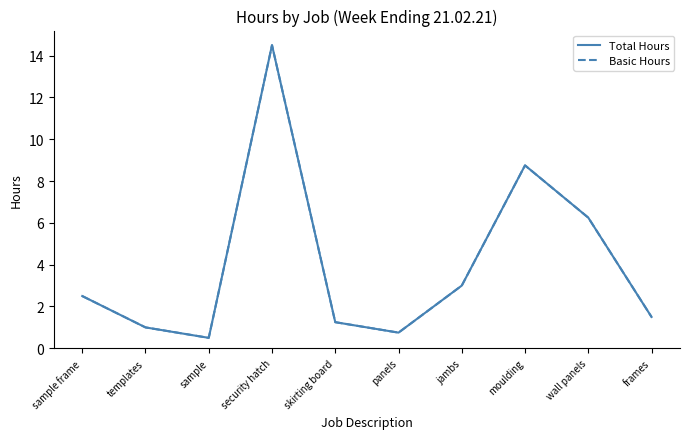

At templates, list the series in order from smallest to largest.

Total Hours, Basic Hours